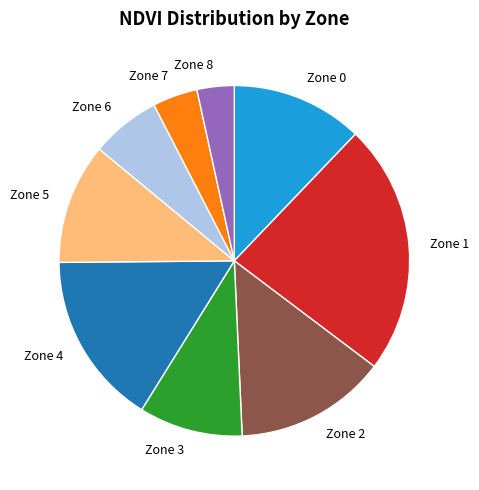

Count the number of slices in the pie.

9